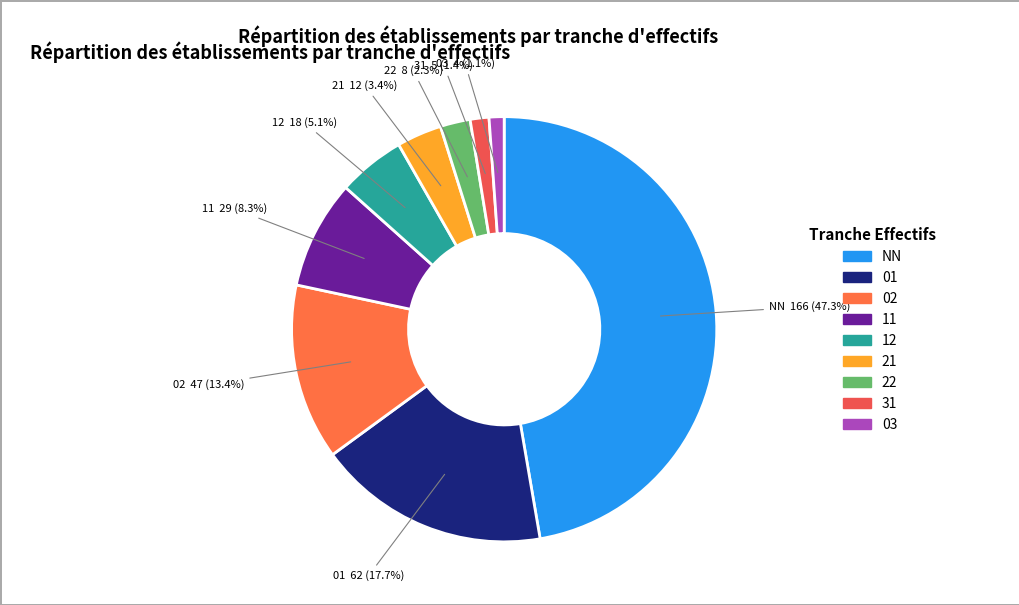

The NN slice represents 47% of the pie. True or false?

True